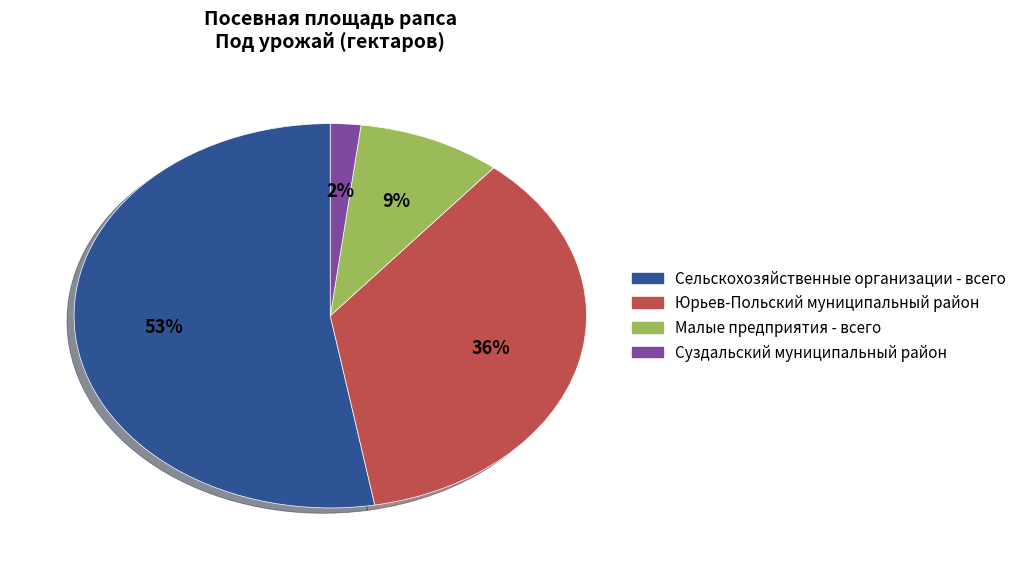

What is the majority slice?

Сельскохозяйственные организации - всего